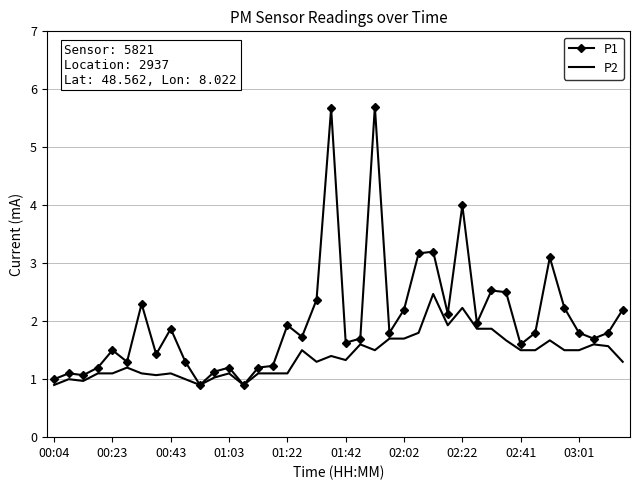

What is the maximum value shown in the chart?

5.7